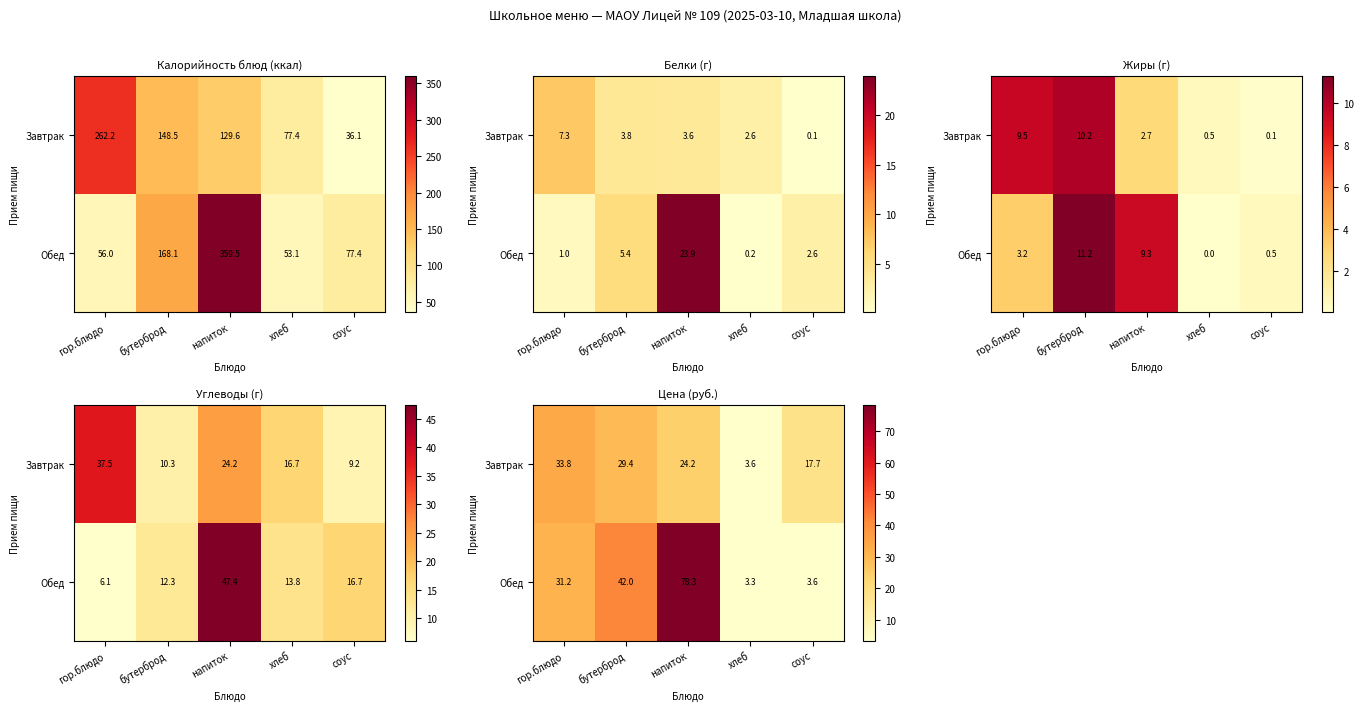

Is it true that Завтрак equals 4.8 at хлеб?

False